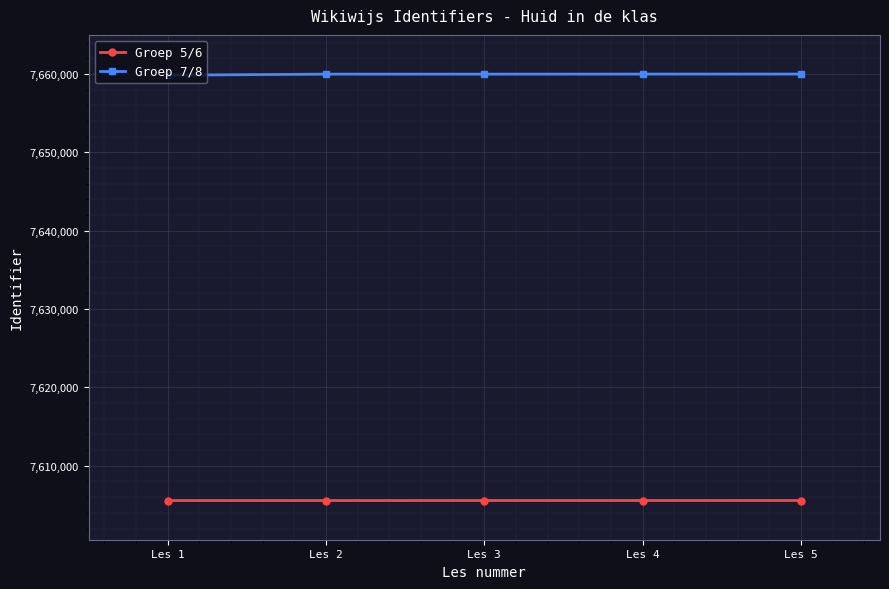

List the series in order of their overall mean, lowest first.

Groep 5/6, Groep 7/8